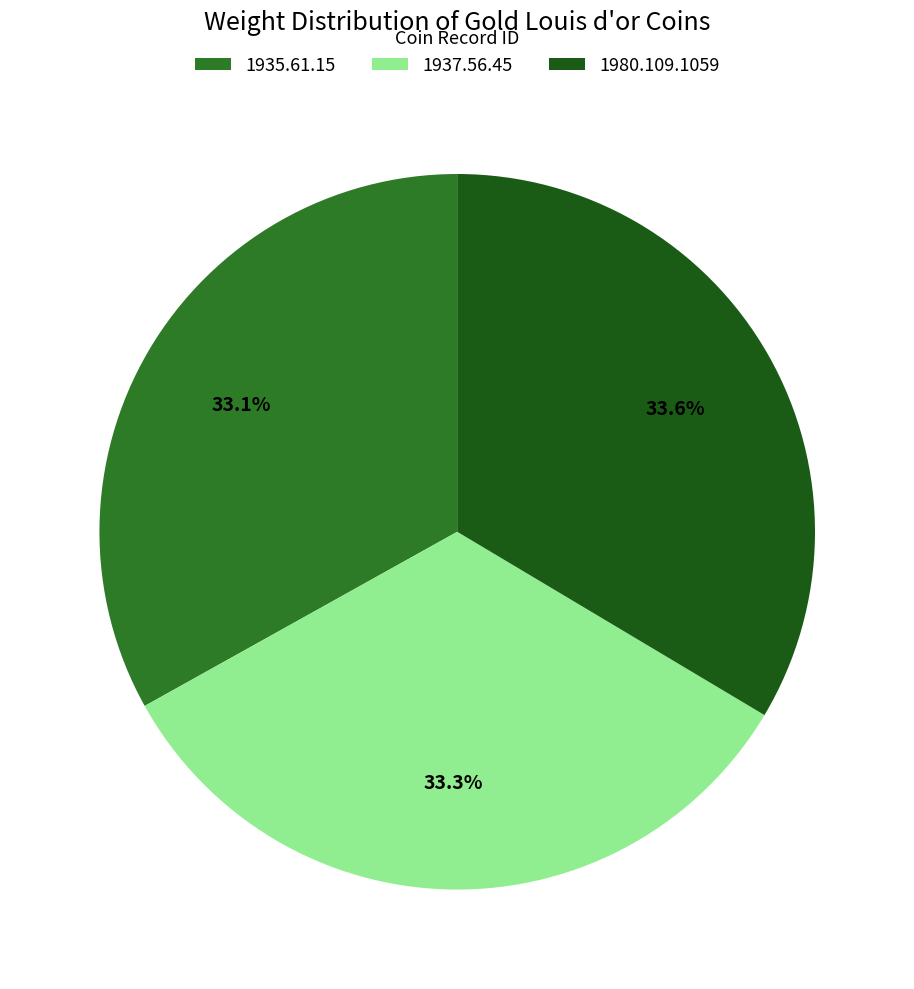

How many segments does this pie chart have?

3